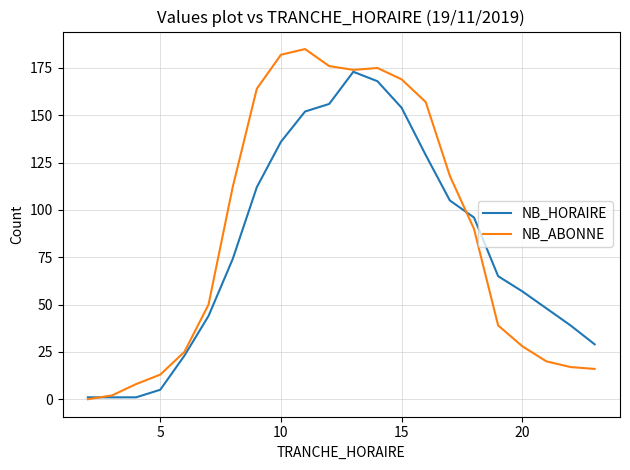

What is the maximum value for NB_ABONNE?

185